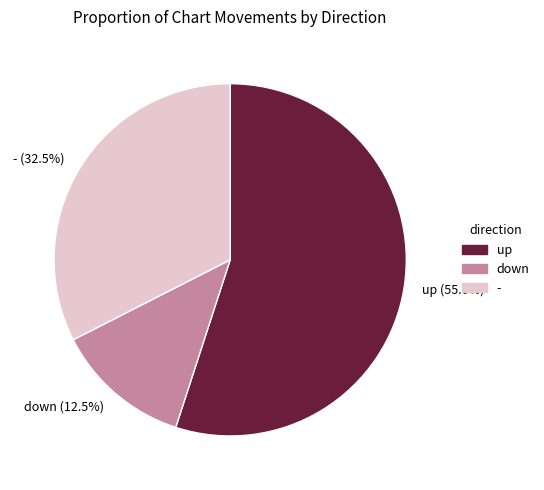

What is the smallest slice in the pie chart?

down